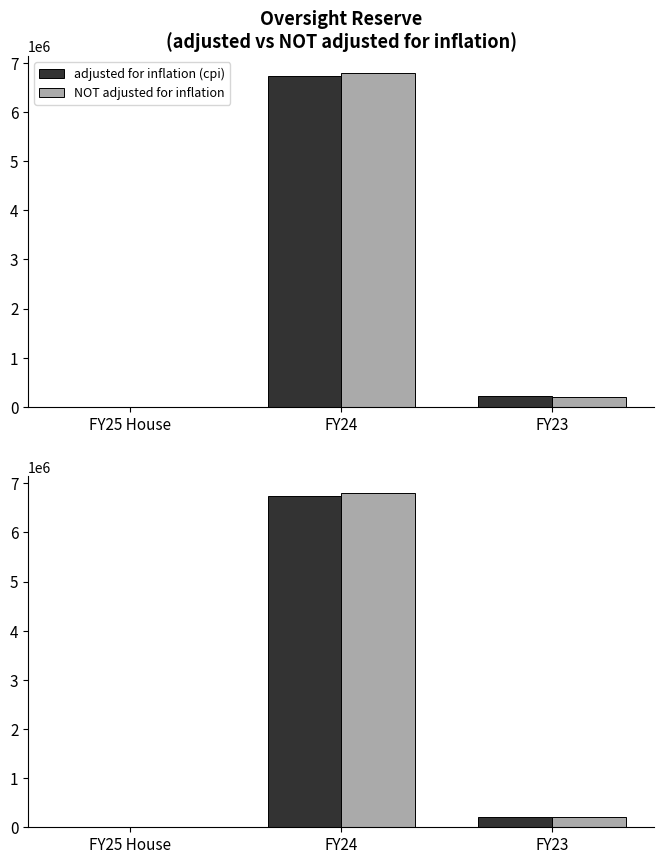

How many bars are there in each group?

2